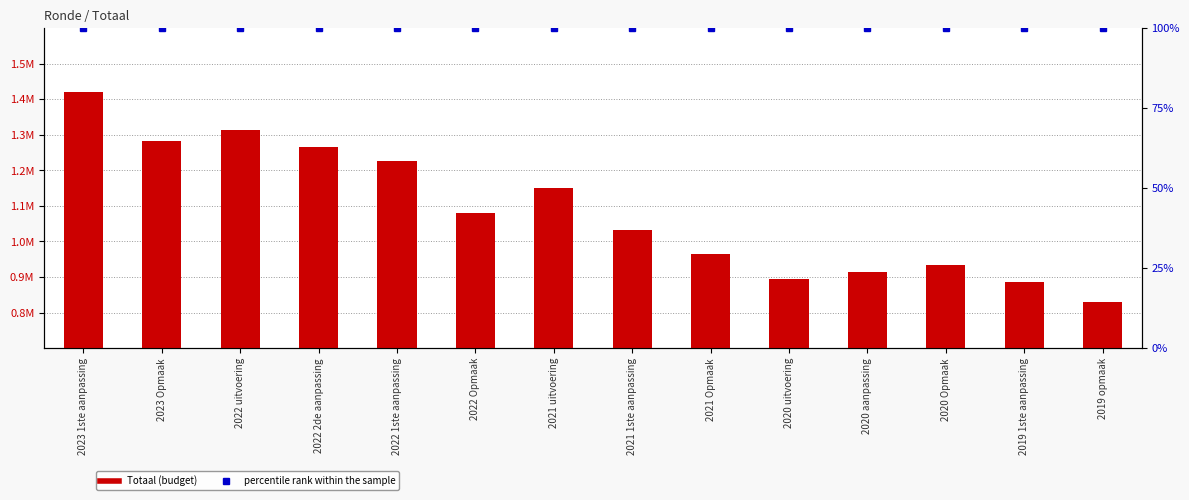

At which category does the chart reach its minimum across all series?

2023 1ste aanpassing